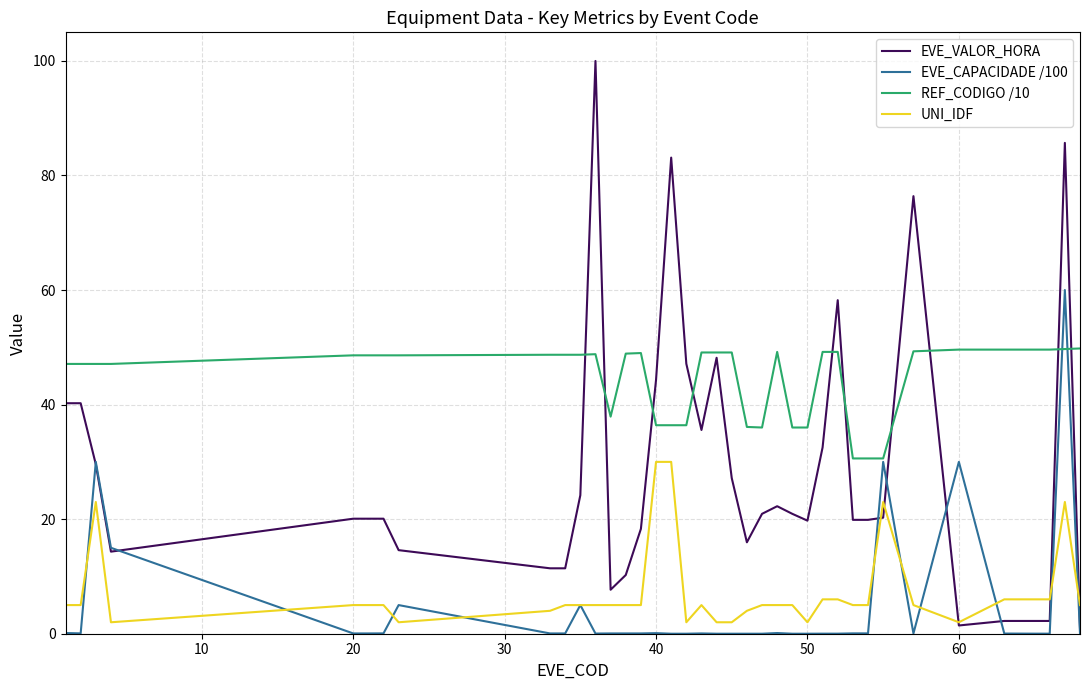

Which series has the largest total across all categories?

REF_CODIGO /10